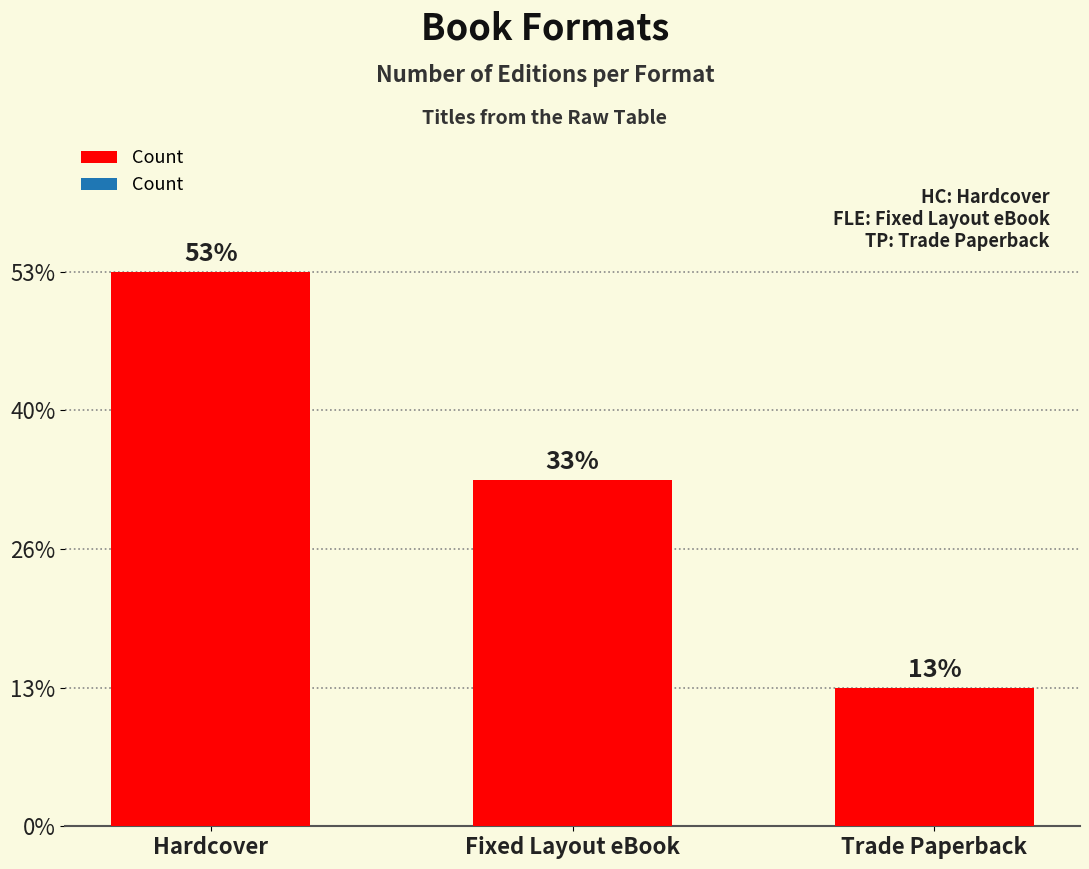

Are the bars horizontal?

No